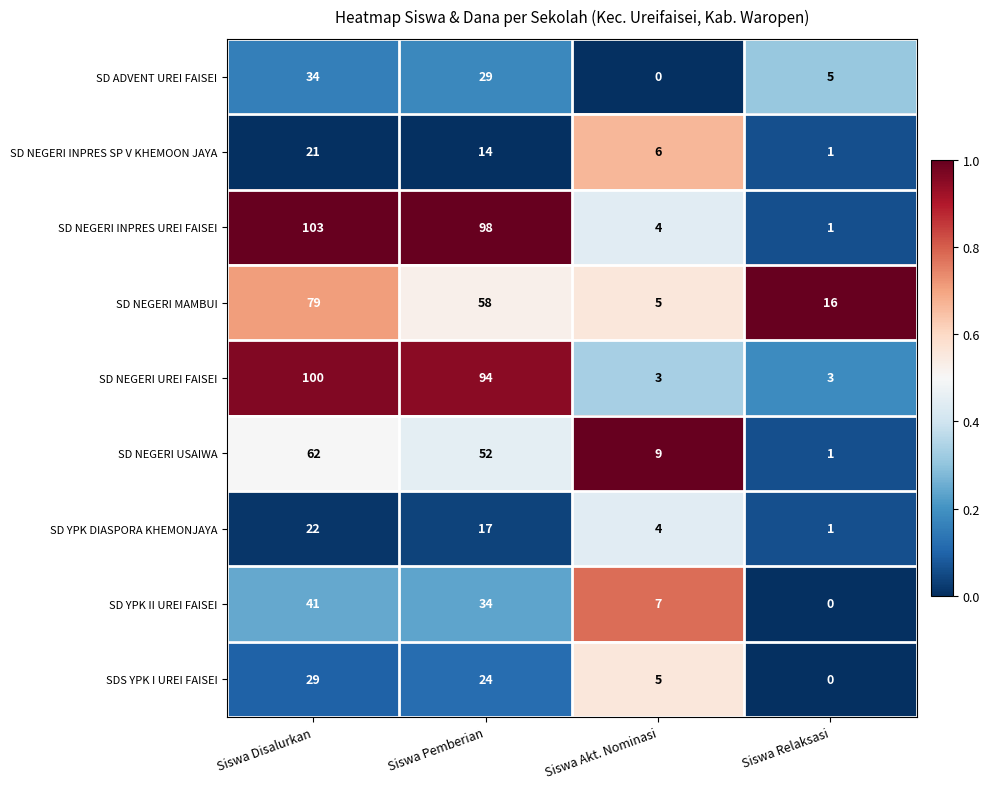

How many distinct data groups are displayed?

9